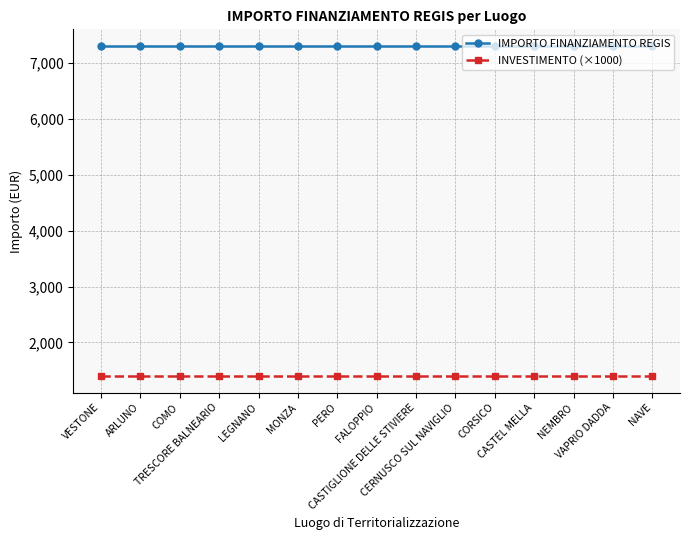

Does the chart have visible grid lines?

Yes